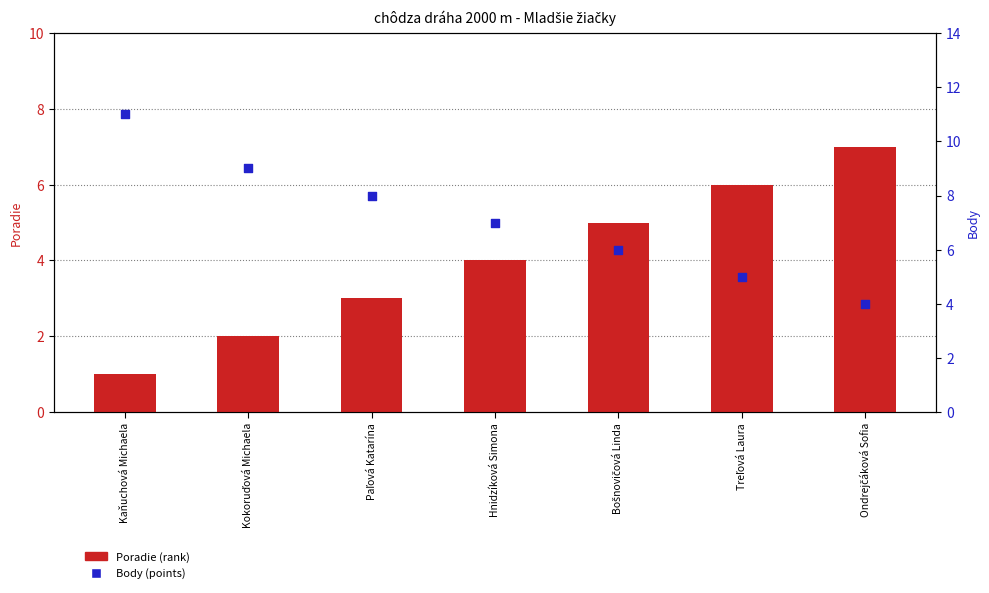

Which series has the largest total across all categories?

Body